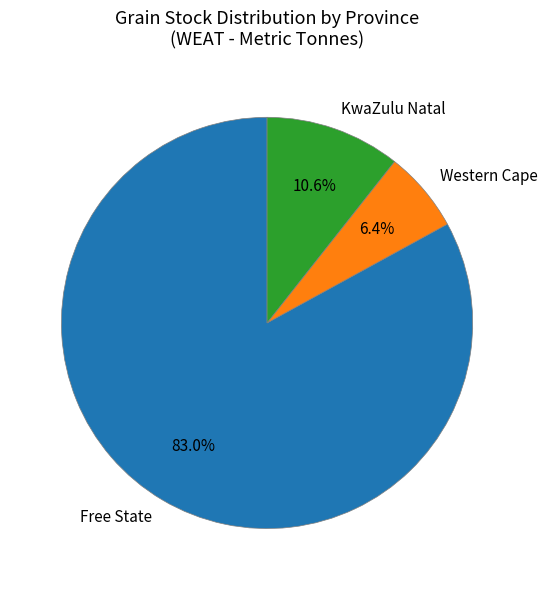

Count the number of slices in the pie.

3